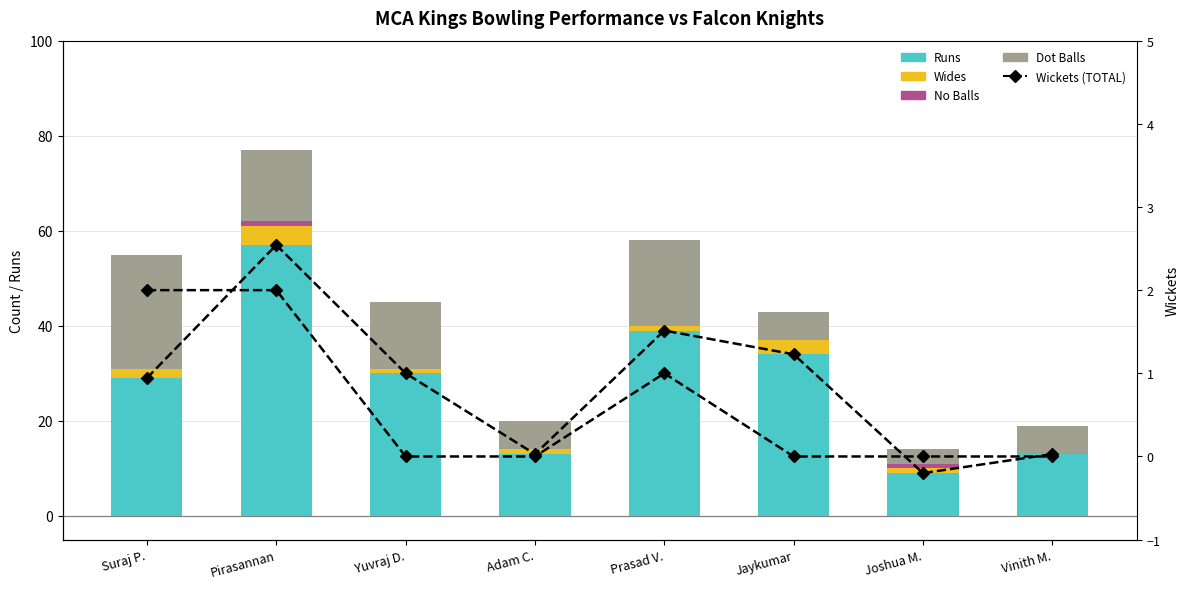

What is the difference between the highest and lowest values at Vinith M.?

13